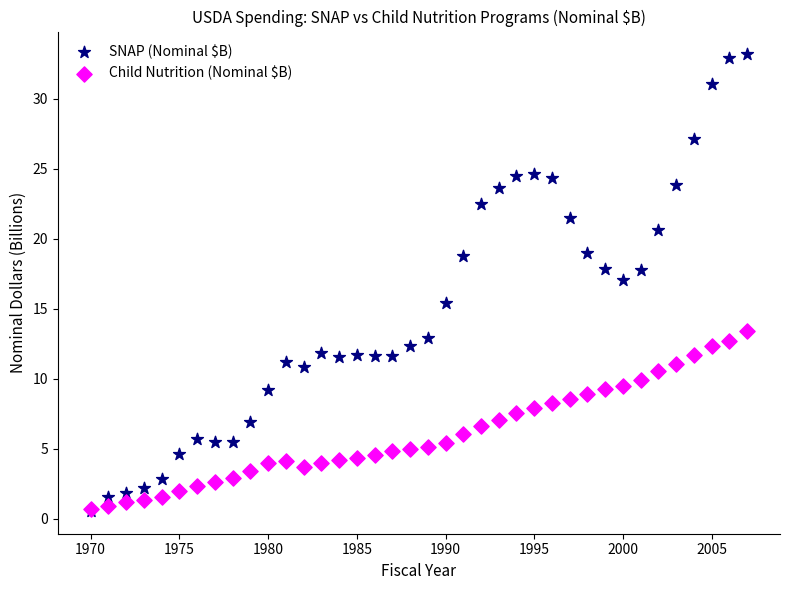

Across all series, what Y value is closest to 16?

15.4